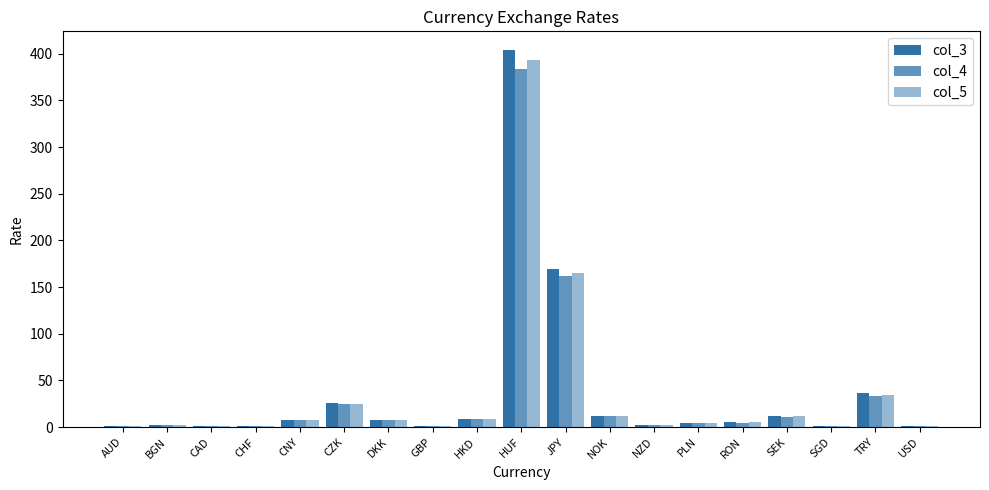

At which category does the chart reach its peak across all series?

HUF